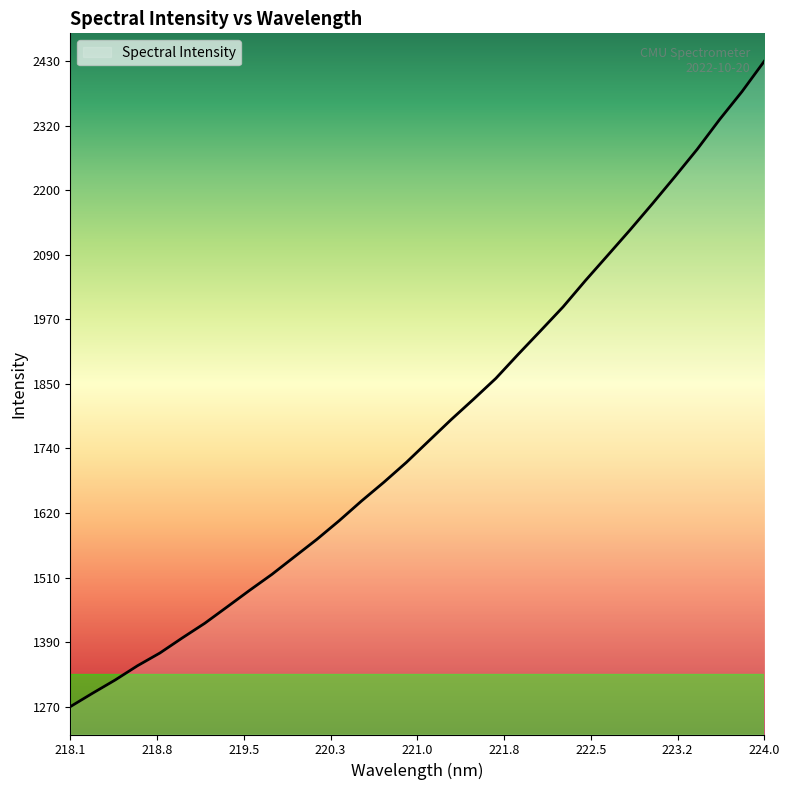

What is the difference between the maximum and minimum values?

1159.7